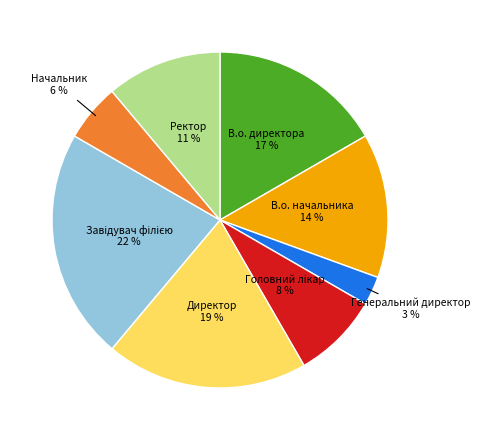

The Ректор slice represents 6% of the pie. True or false?

False